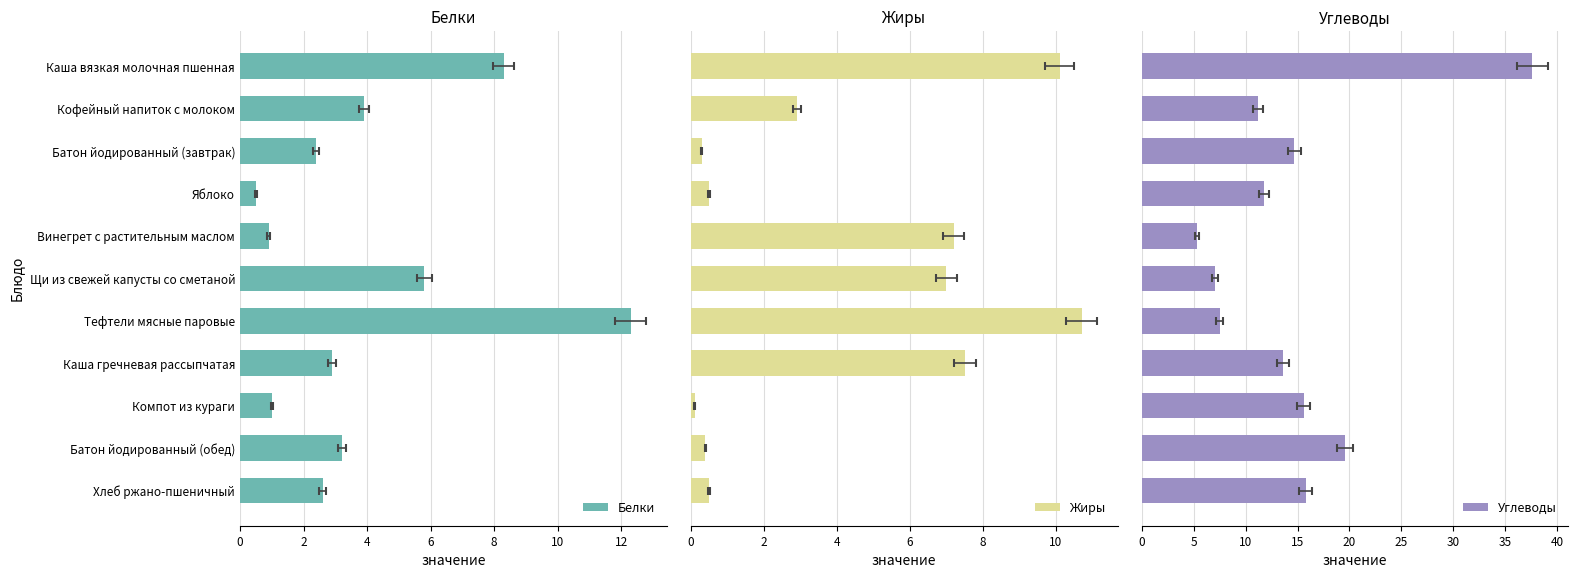

What is the difference between the maximum and minimum values in the Углеводы series?

32.3